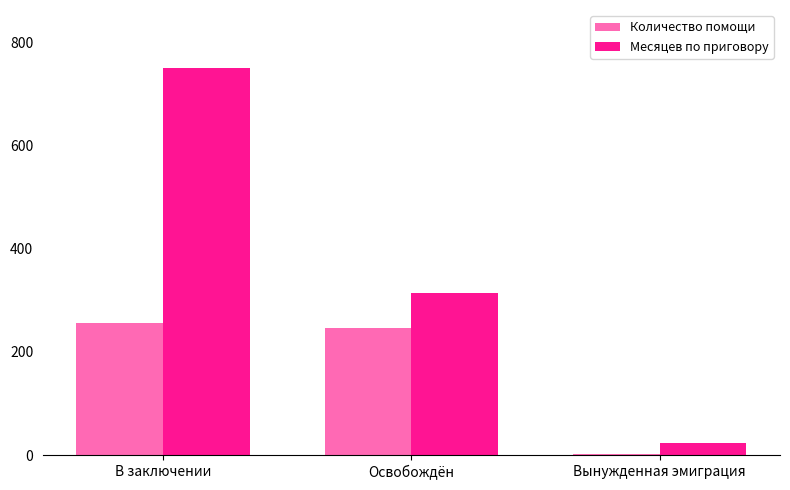

Reading left to right, extract all data points from this chart.

Количество помощи: 256	246	3
Месяцев по приговору: 750	314	24